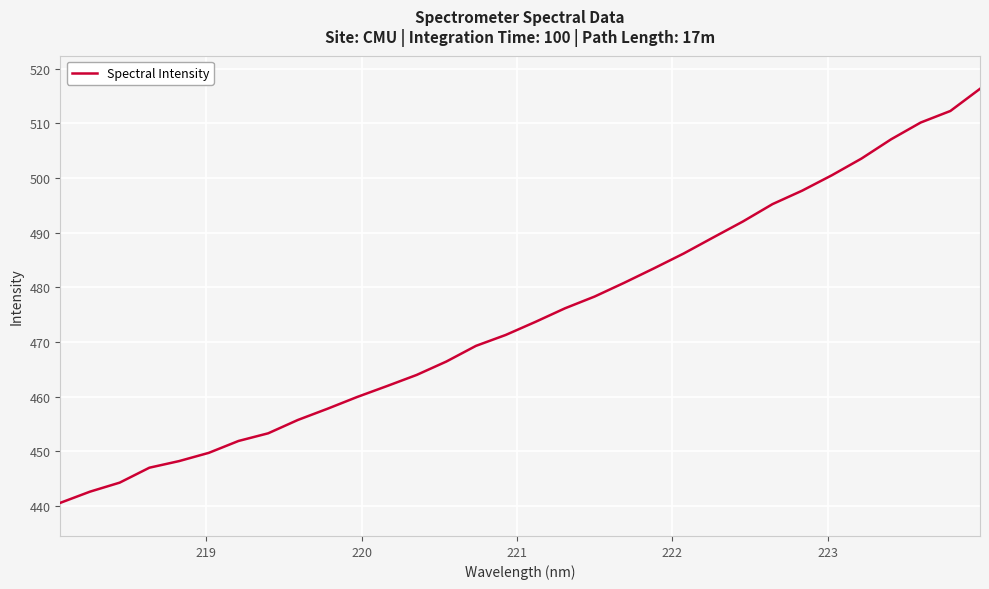

What is the maximum value shown in the chart?

516.3